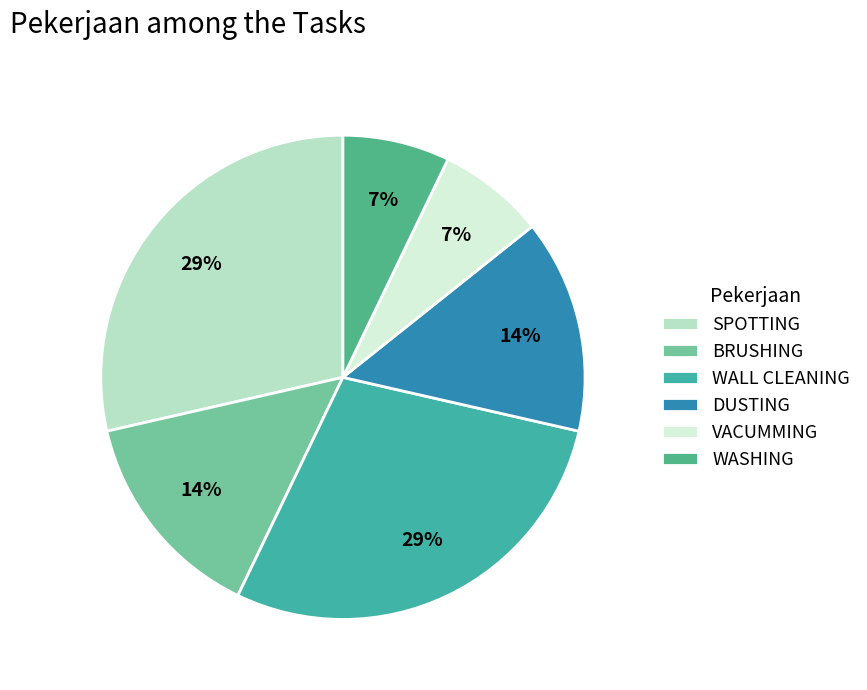

Which slice is the smallest?

VACUMMING